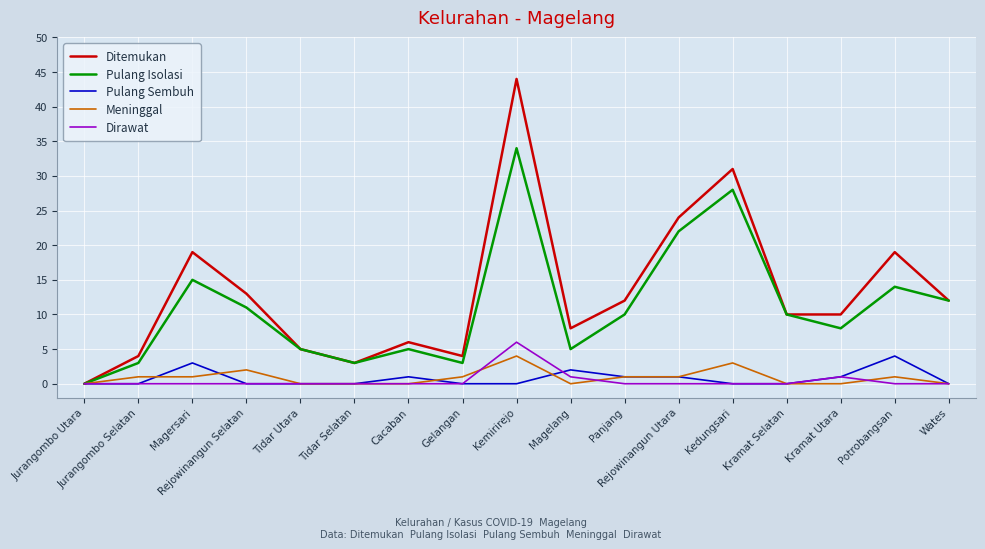

Count the number of categories in the chart.

17